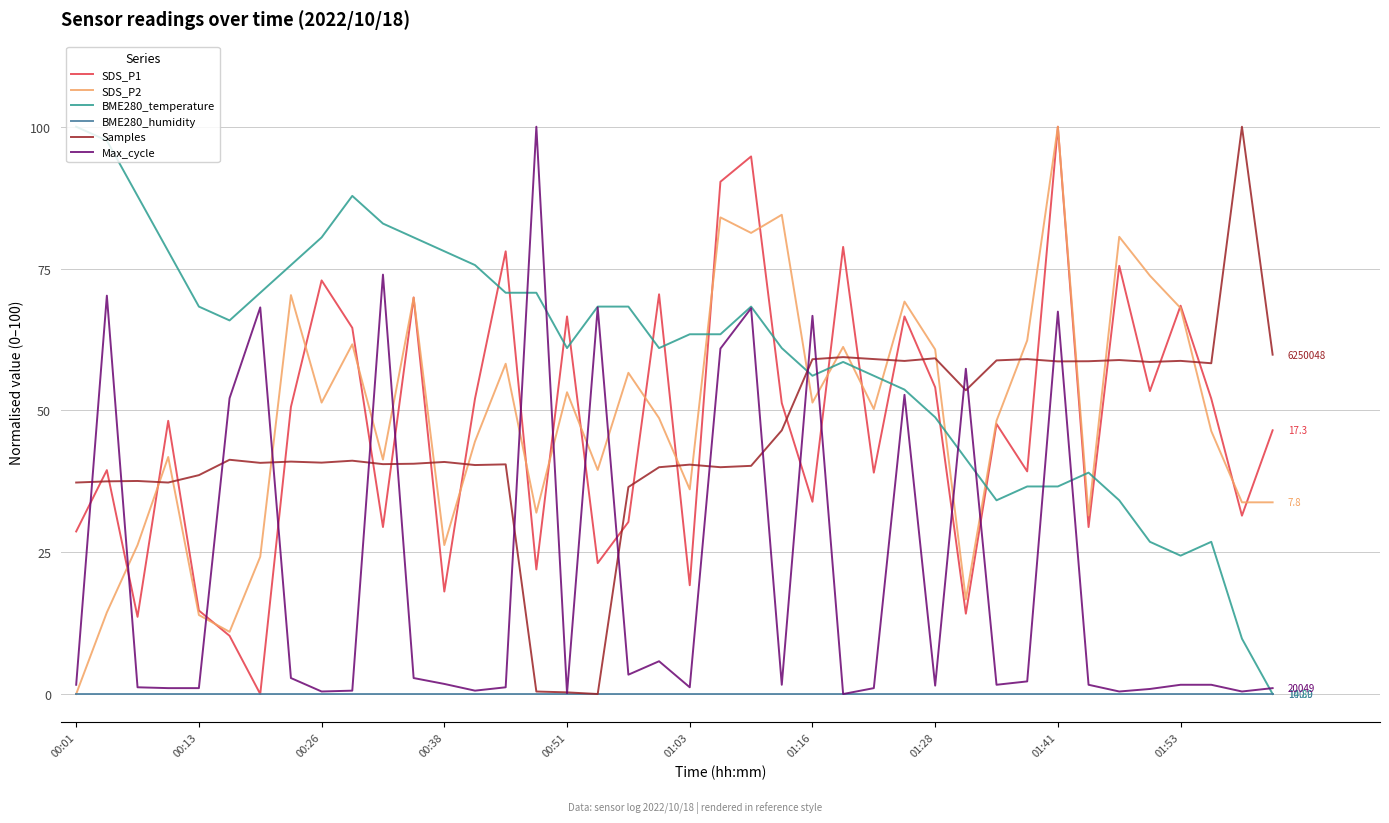

Which series has the largest total across all categories?

BME280_temperature